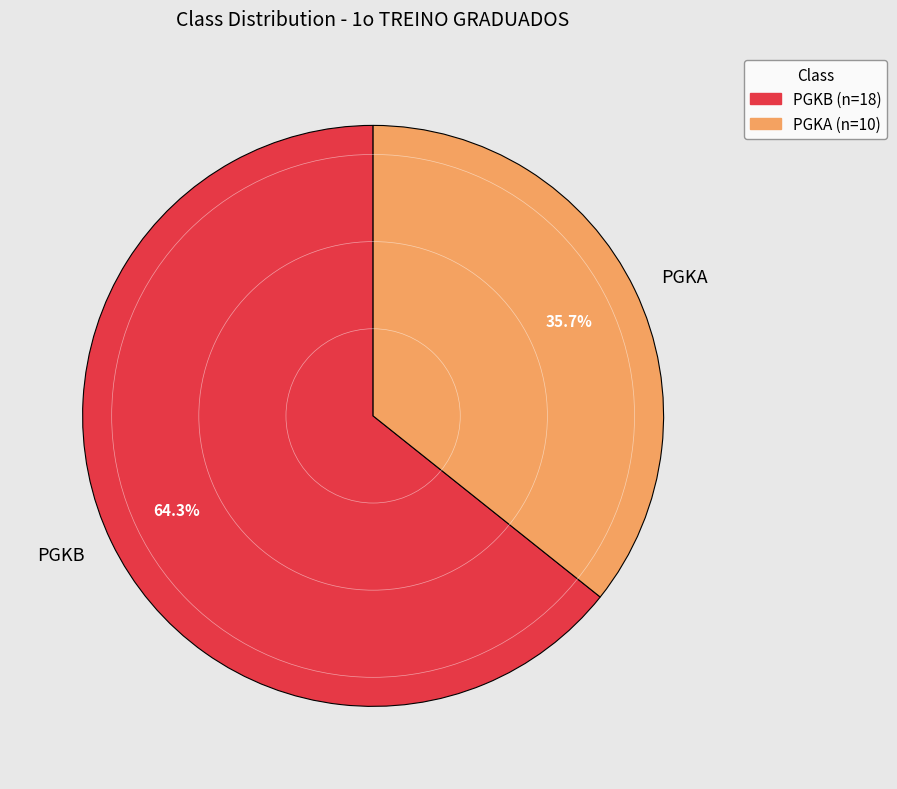

Is it true that PGKA is 31% of the pie?

False